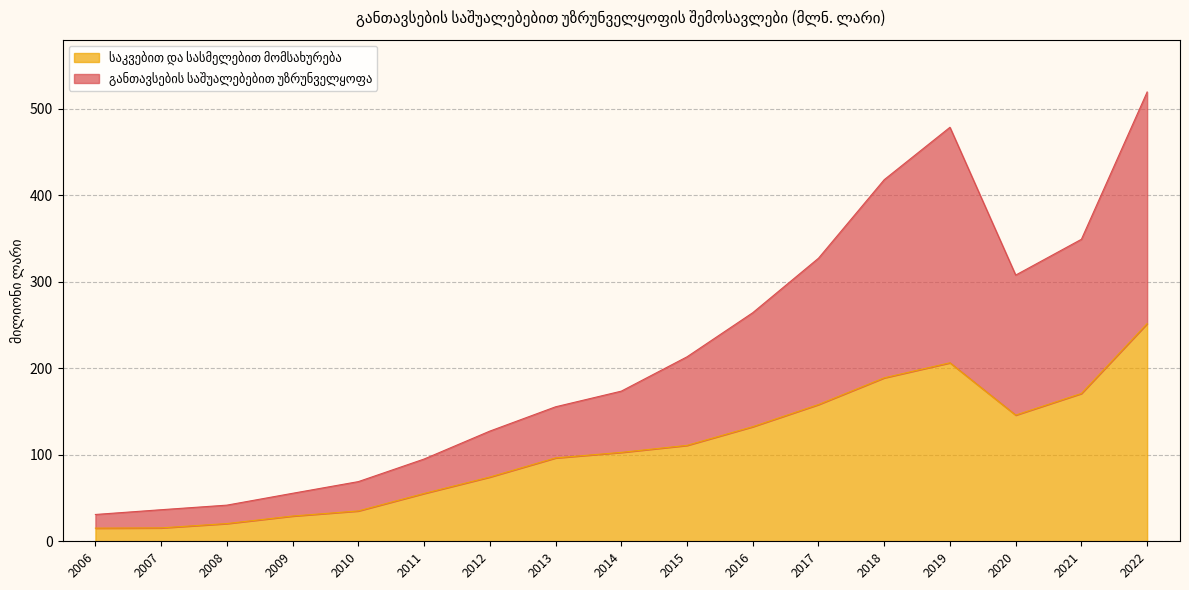

True or false: საკვებით და სასმელებით მომსახურება and განთავსების საშუალებებით უზრუნველყოფა cross at least once.

False